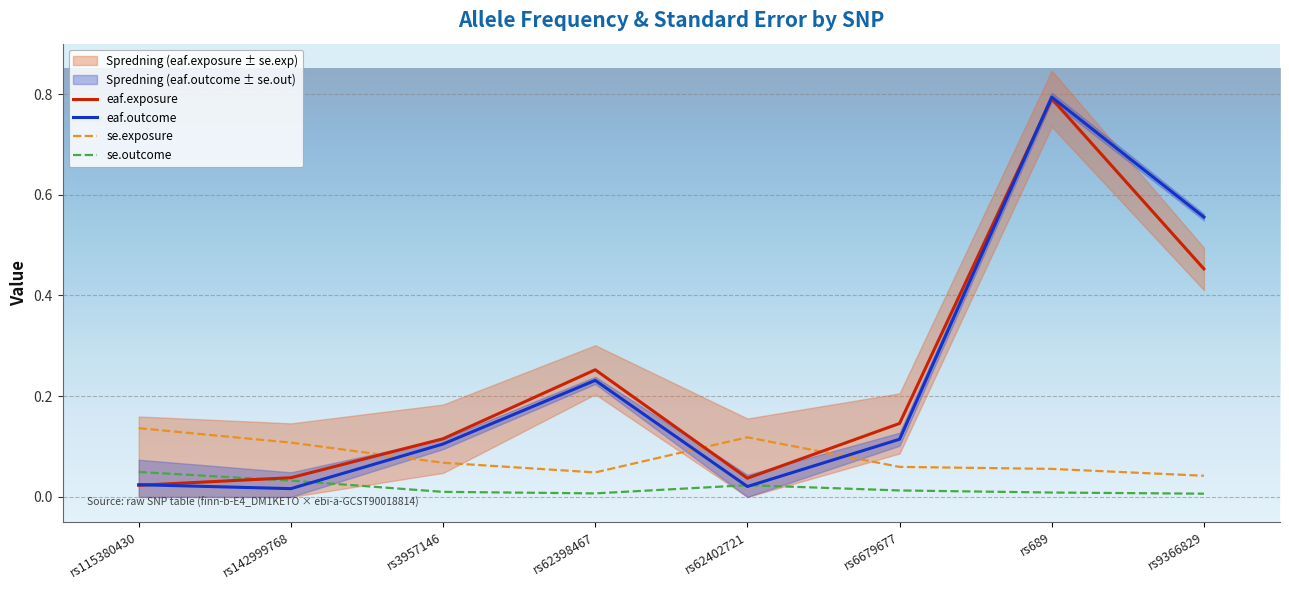

Is it true that eaf.outcome equals 0.1 at rs6679677?

True